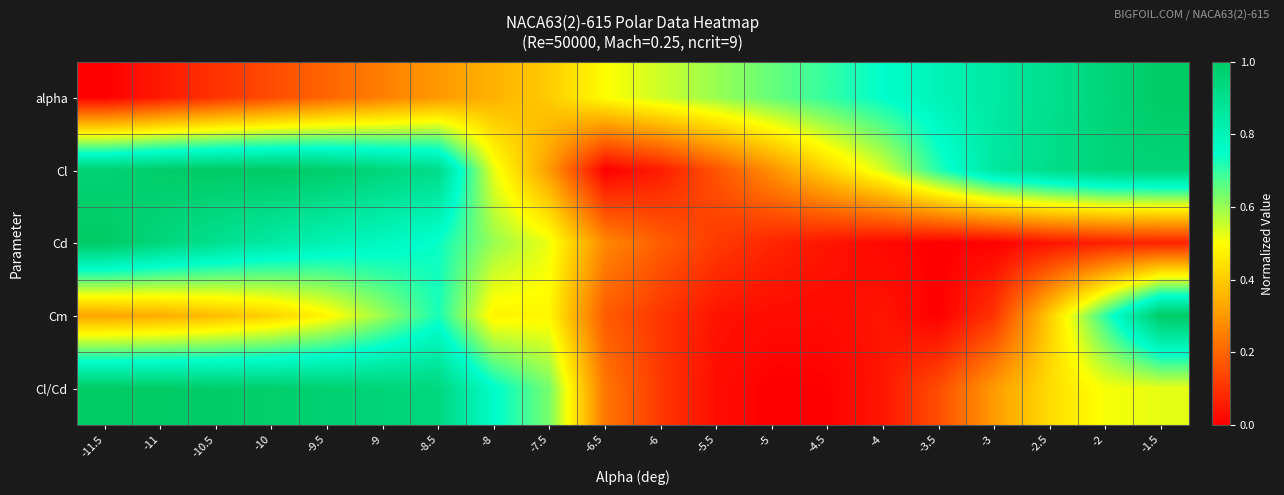

Between -3.5 and -4.5, which is larger?

-3.5